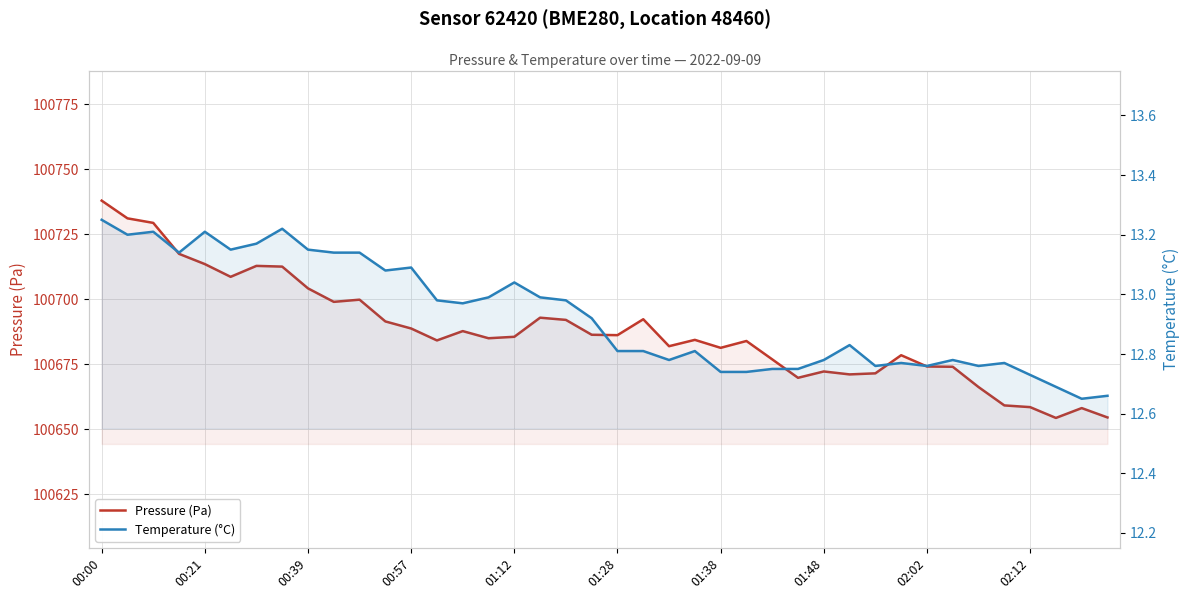

Is the value of Temperature (°C) at 01:28 greater than the value of Pressure (Pa) at 02:02?

No